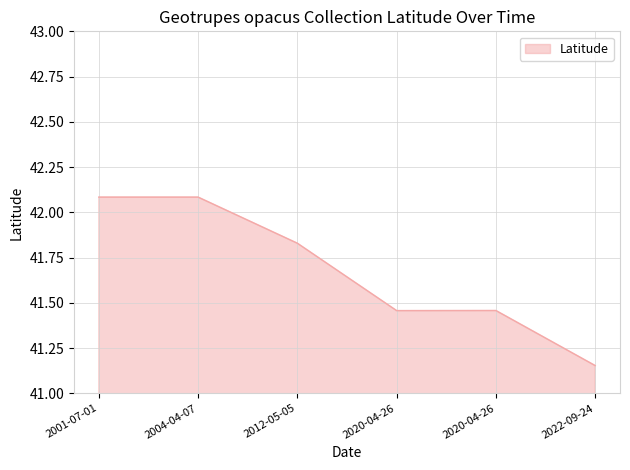

How many lines are shown in the chart?

1